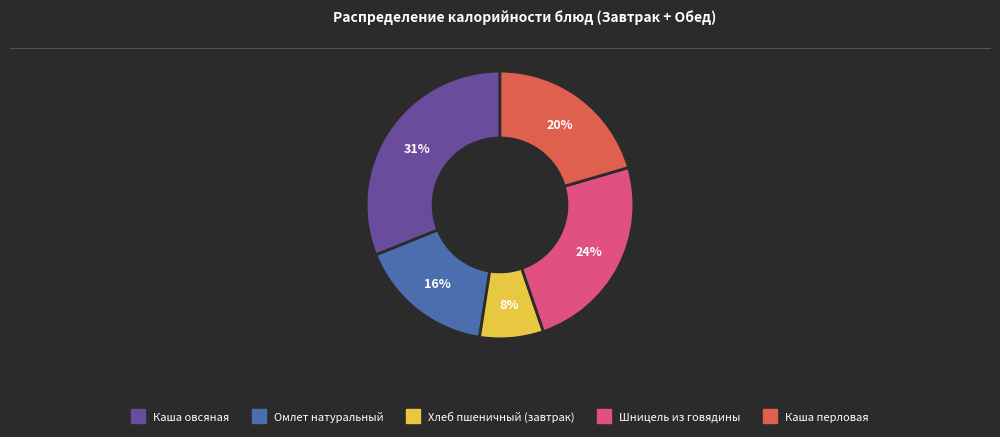

Is there a majority slice in this chart?

No